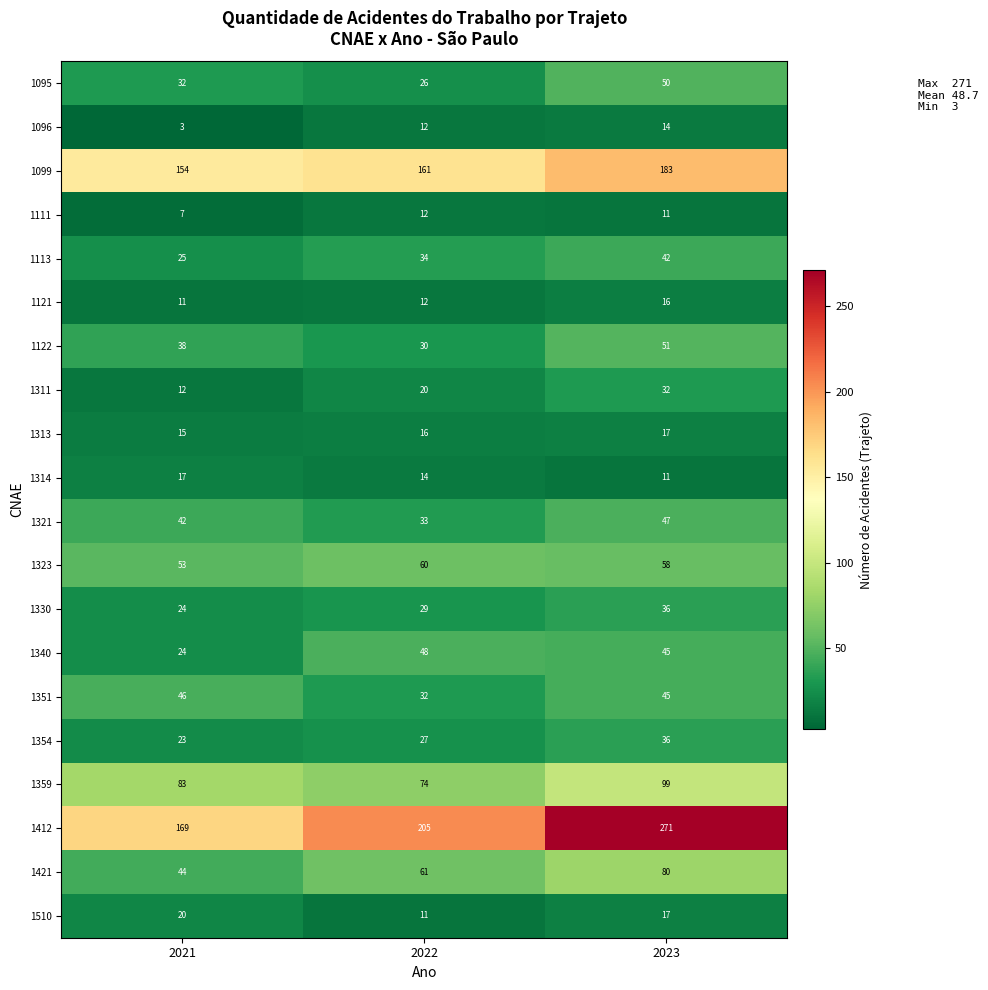

What is the sum of the 1412 values at 2021 and 2023?

440